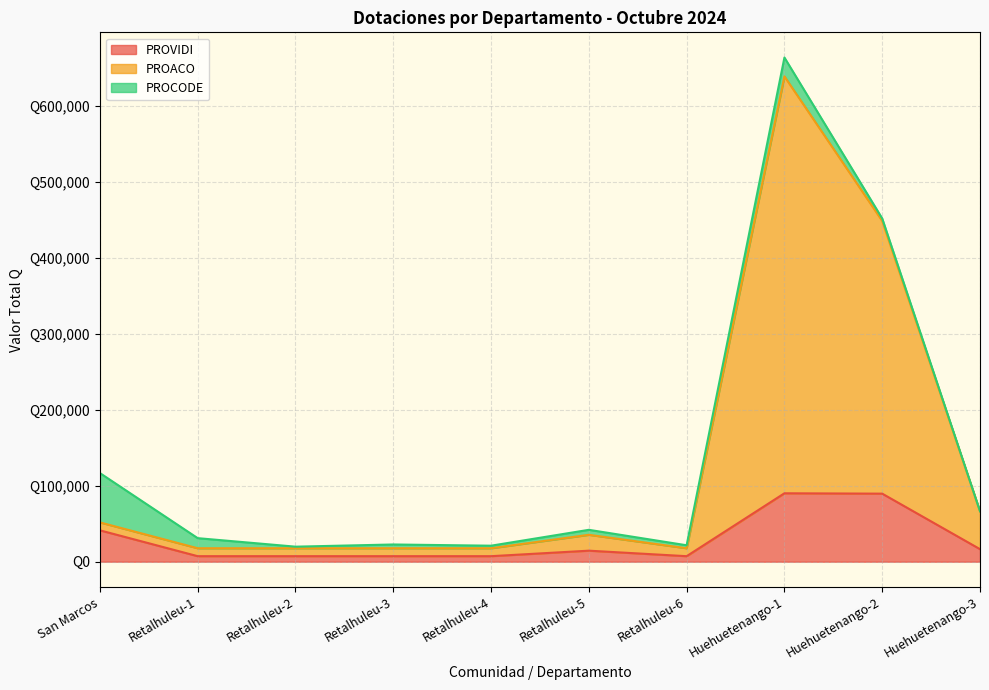

True or false: PROACO and PROVIDI intersect in this chart.

False